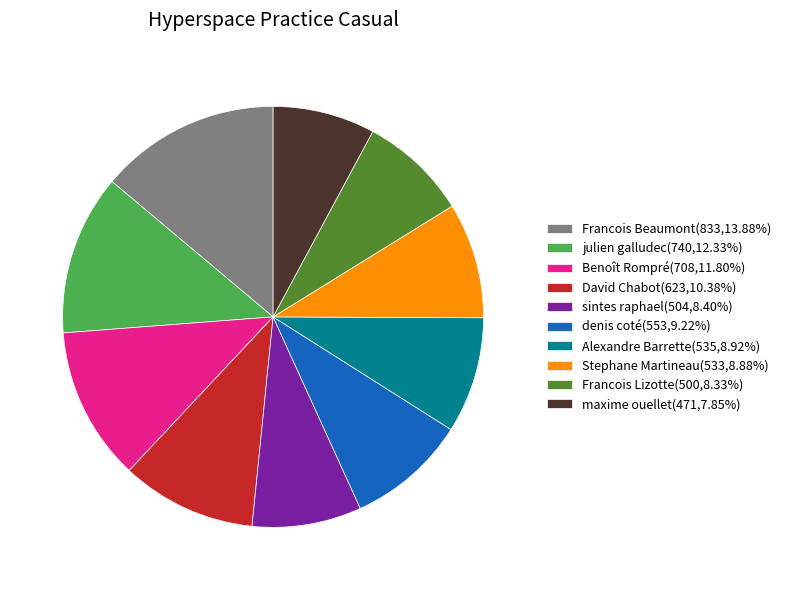

What is the ratio of the value at julien galludec(740,12.33%) to the value at Stephane Martineau(533,8.88%)?

1.4